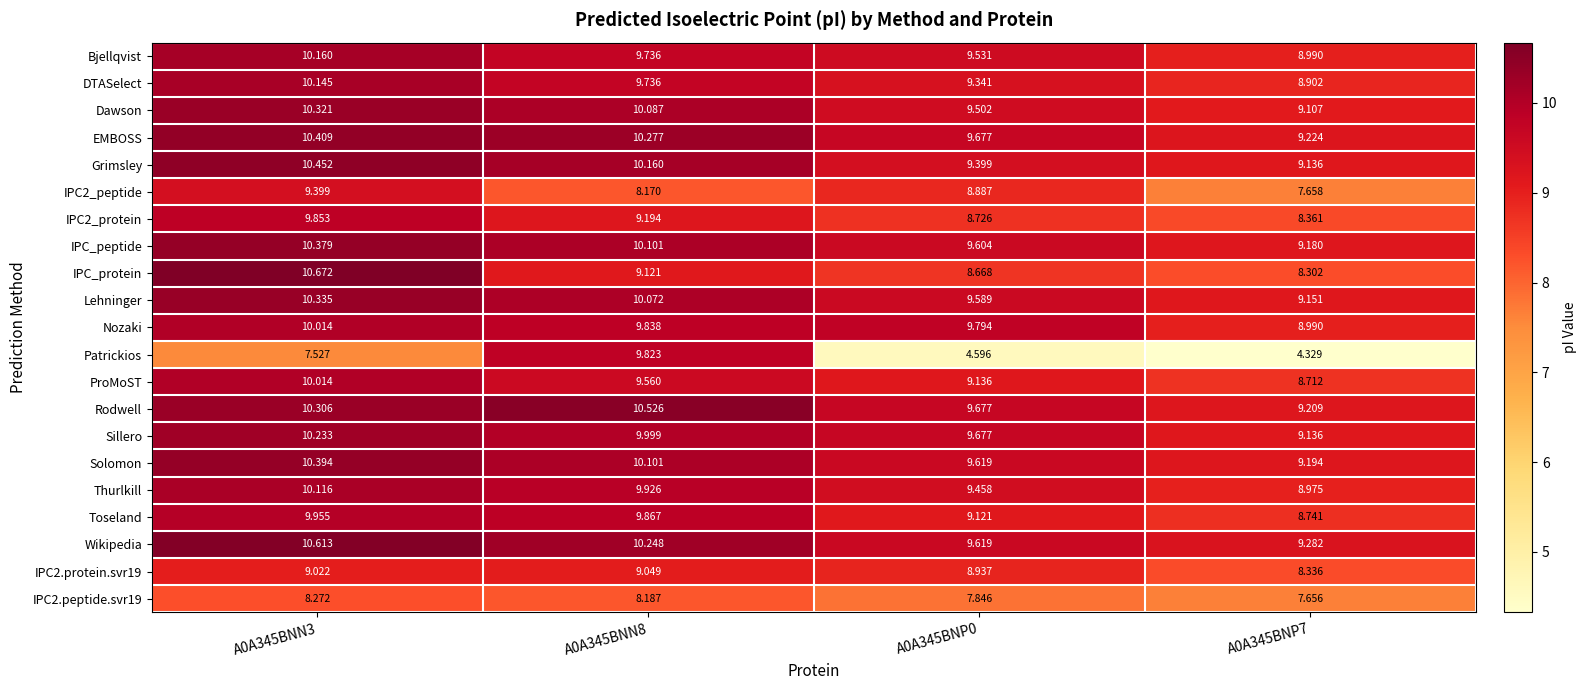

Which series has the largest total across all categories?

Wikipedia